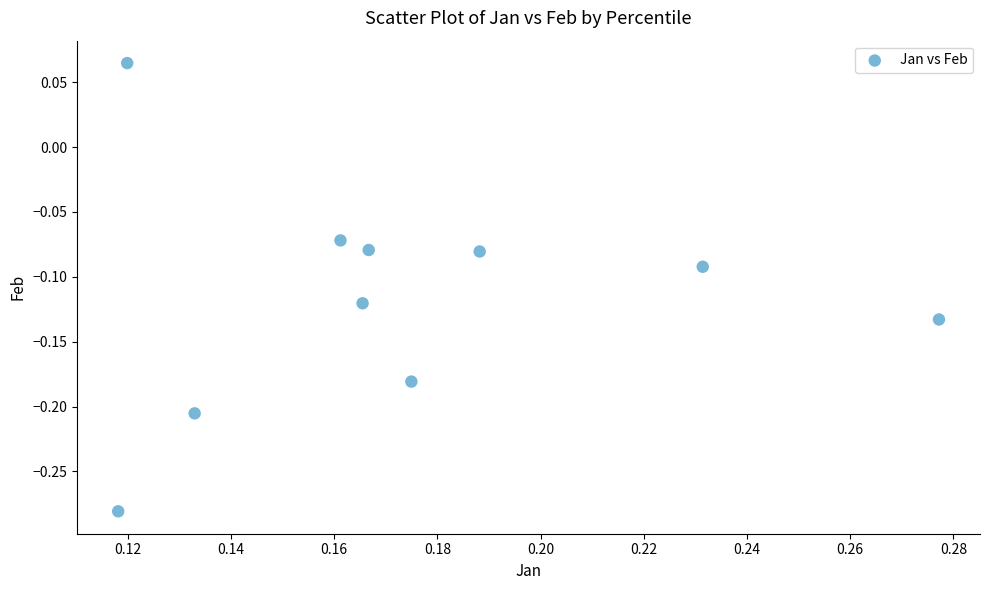

What is the range of Y values (max minus min)?

0.3